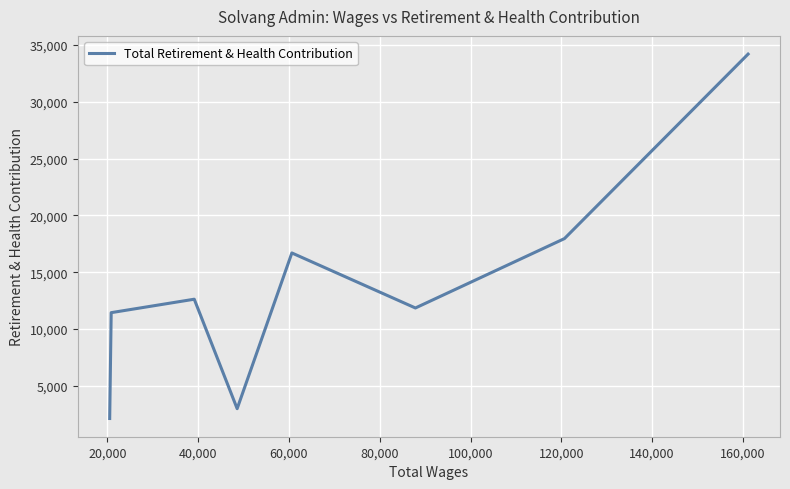

True or false: there are more than 1 points higher than both neighbors.

True